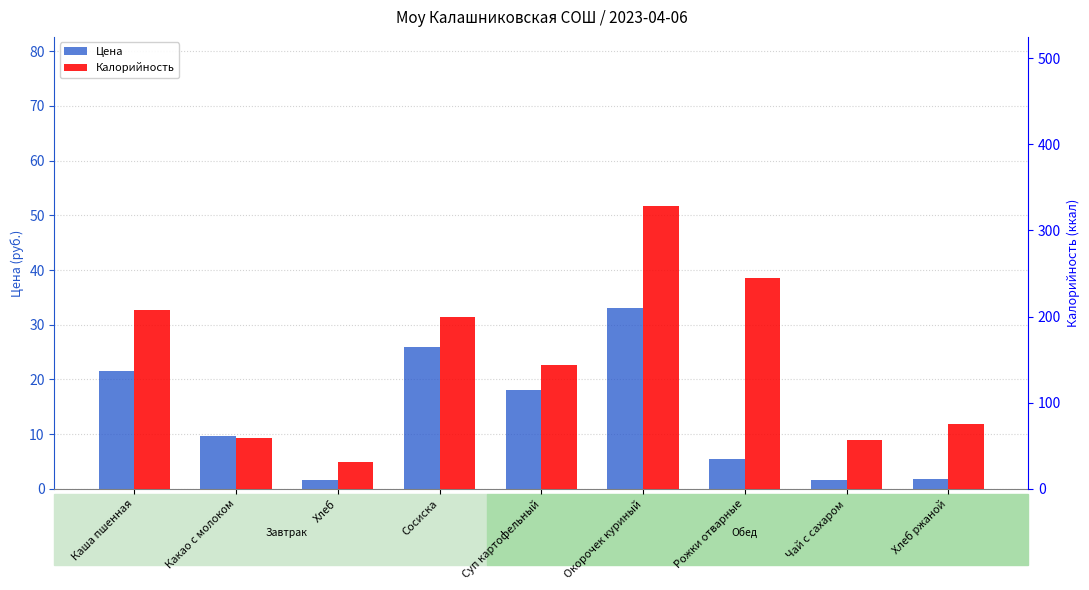

Reading right to left, what are all the values shown in this chart?

Цена: 1.9	1.6	5.4	33.0	18.1	26.0	1.6	9.7	21.5
Калорийность: 75.0	57.2	244.5	328.0	144.4	199.5	31.0	58.5	208.2